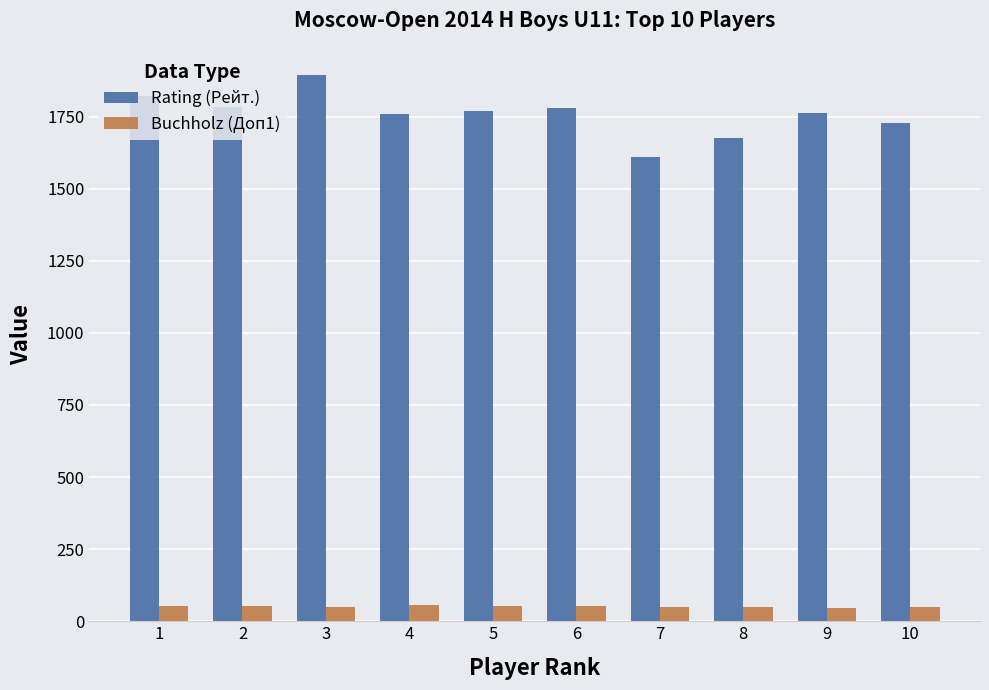

True or false: Rating (Рейт.) has a value of 1611.0 at 7.

True